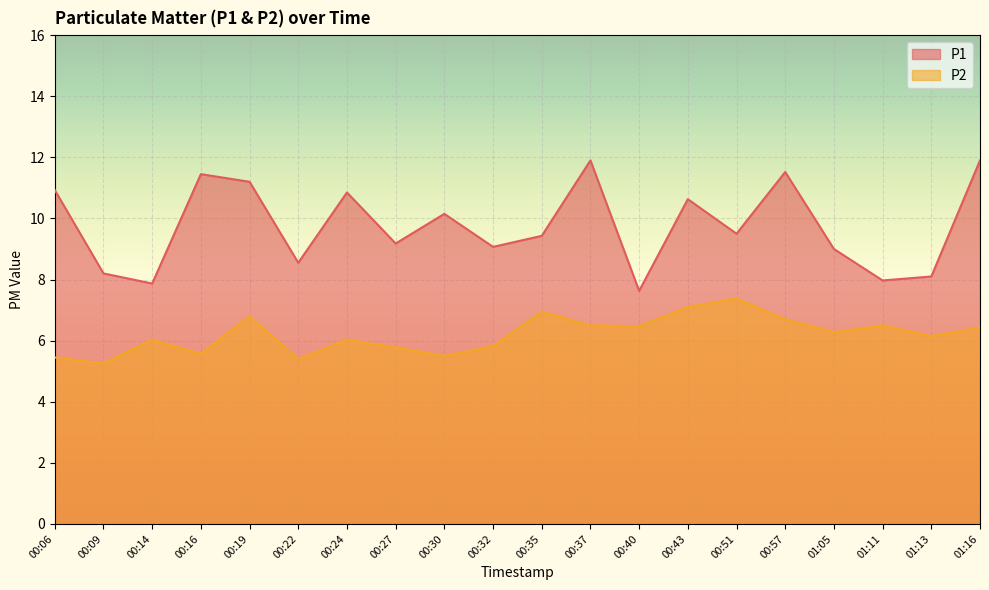

Reading right to left, extract all data points from this chart.

P1: 01:16=11.9	01:13=8.1	01:11=8.0	01:05=9.0	00:57=11.5	00:51=9.5	00:43=10.6	00:40=7.6	00:37=11.9	00:35=9.4	00:32=9.1	00:30=10.2	00:27=9.2	00:24=10.8	00:22=8.6	00:19=11.2	00:16=11.4	00:14=7.9	00:09=8.2	00:06=10.9
P2: 01:16=6.4	01:13=6.2	01:11=6.5	01:05=6.3	00:57=6.7	00:51=7.4	00:43=7.1	00:40=6.5	00:37=6.5	00:35=7.0	00:32=5.8	00:30=5.5	00:27=5.8	00:24=6.0	00:22=5.4	00:19=6.8	00:16=5.6	00:14=6.0	00:09=5.2	00:06=5.5